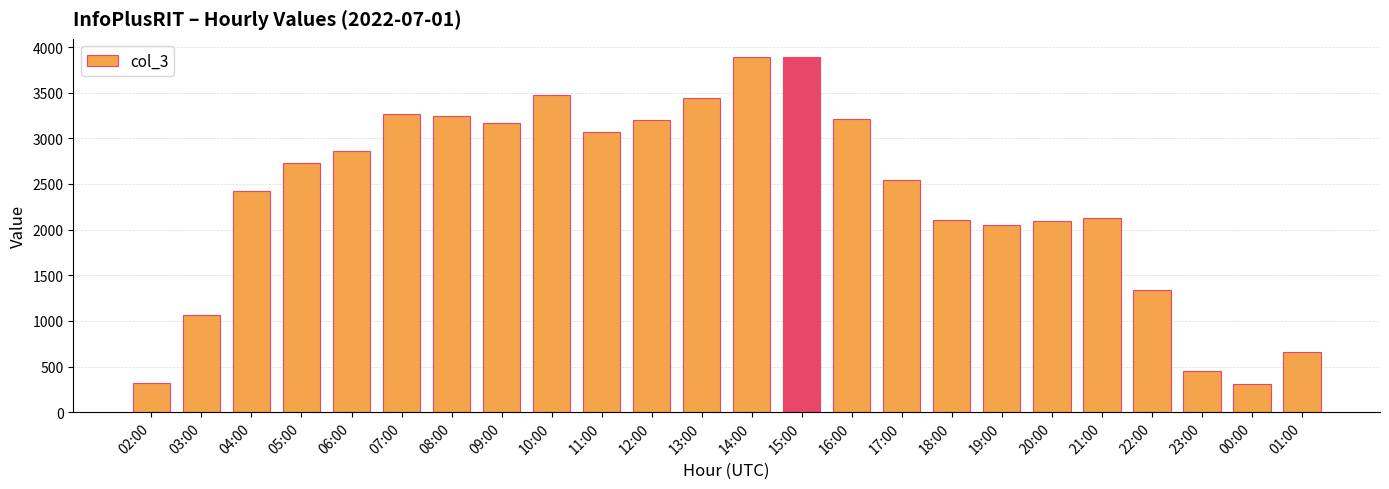

What is the difference between the maximum and minimum values?

3591